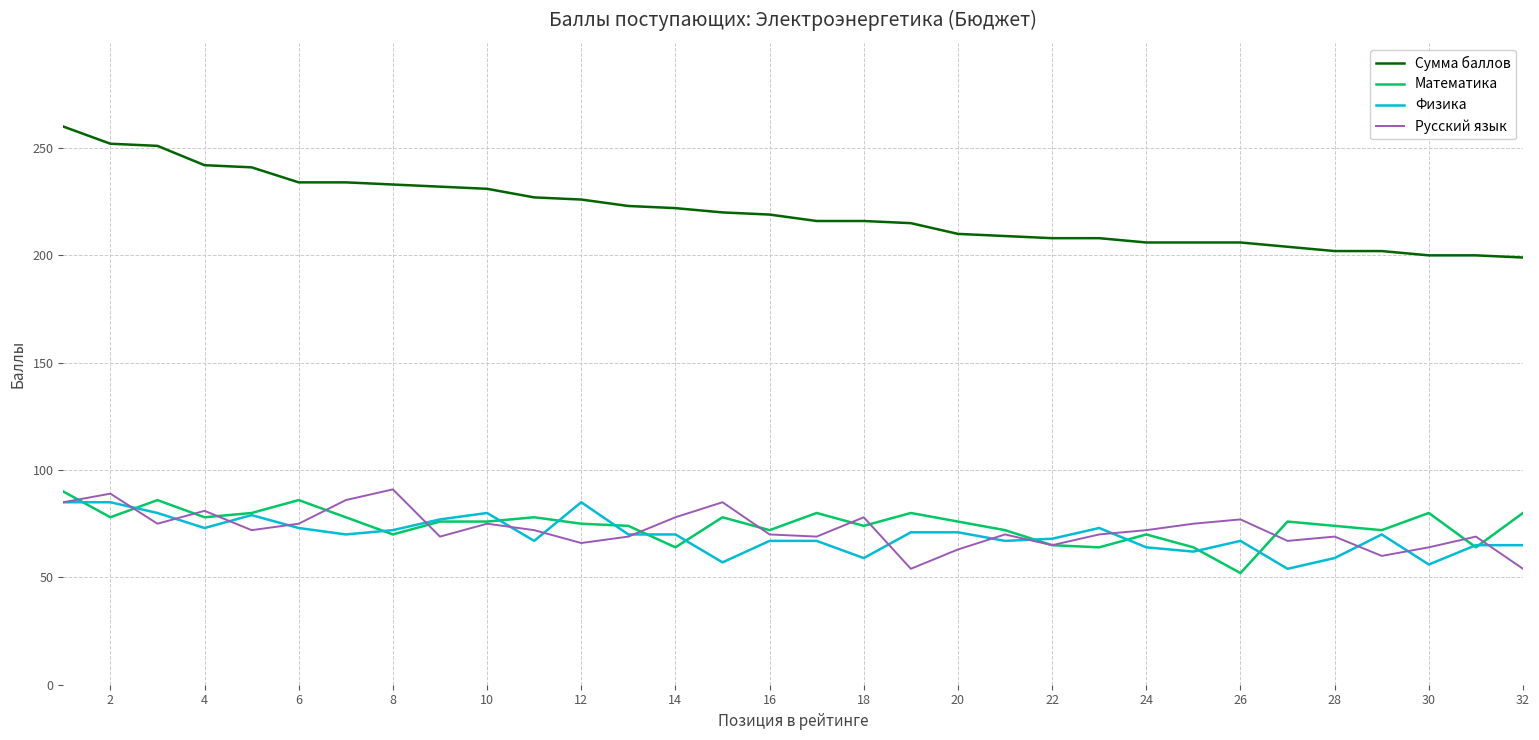

Which series has the widest spread of values?

Сумма баллов